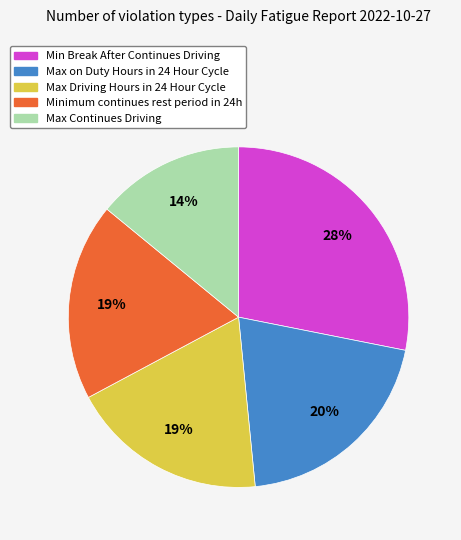

How many segments does this pie chart have?

5